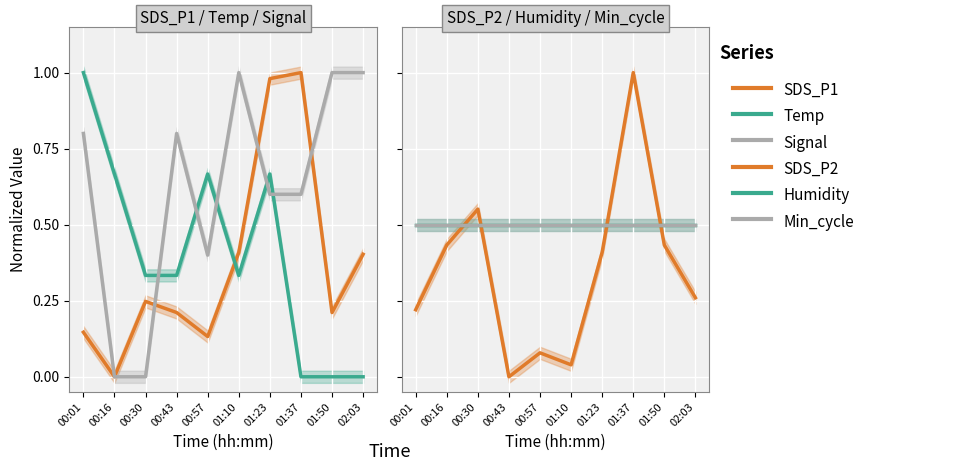

What is the total value across all series at 00:43?

2.3